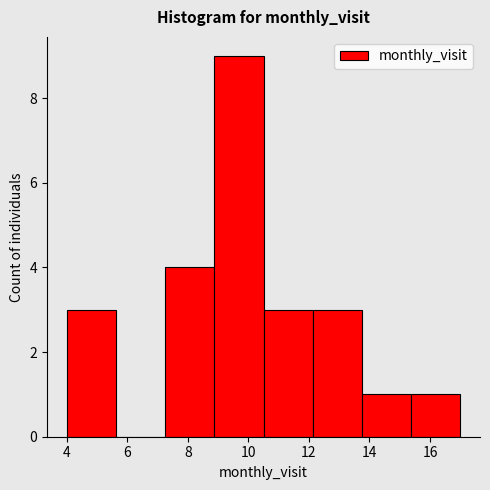

How tall is the bar that spans 8.8 to 10.6 on the x-axis? Neither the bar edges nor the heights are printed on the chart, so give them approximately, as read against the axes.

9